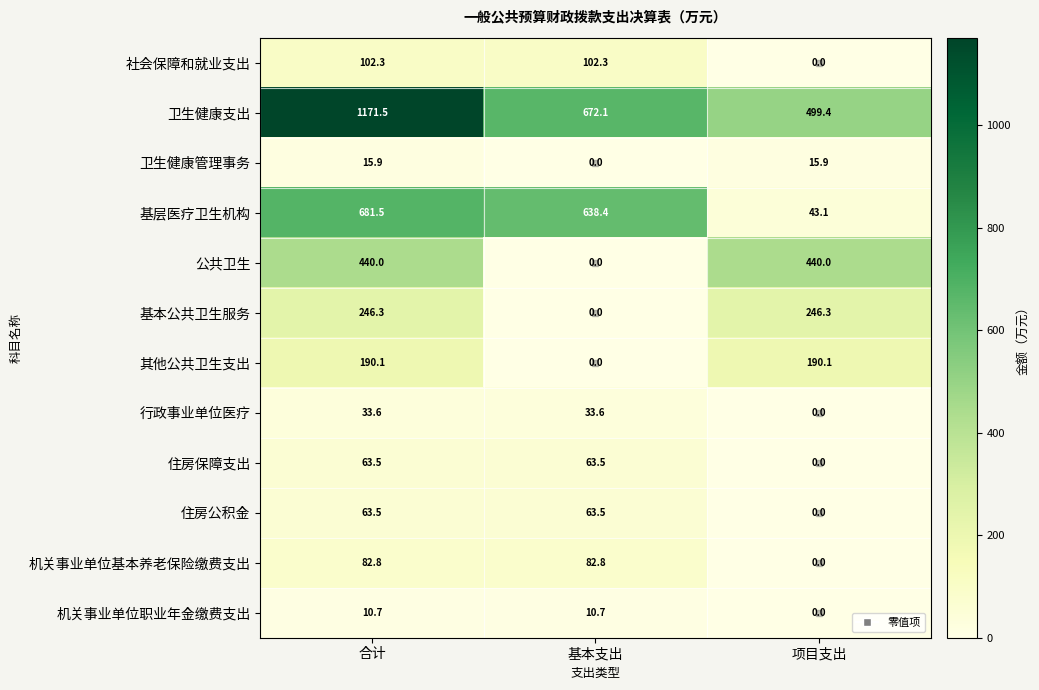

Which series has the largest total across all categories?

卫生健康支出